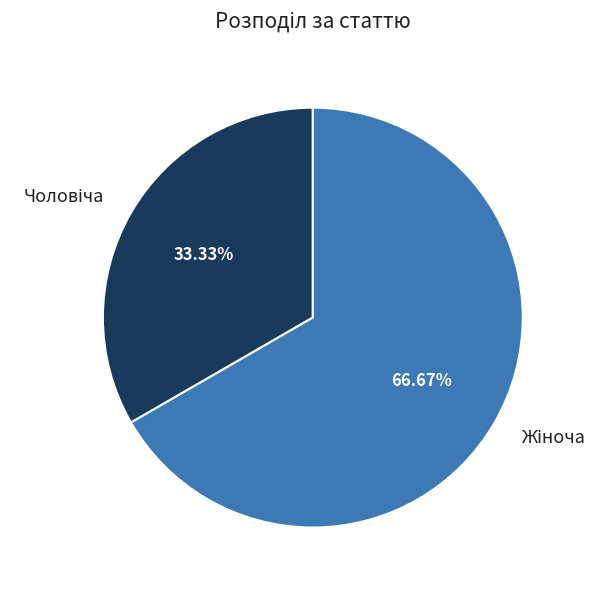

Is there any slice that represents more than half of the pie?

Yes